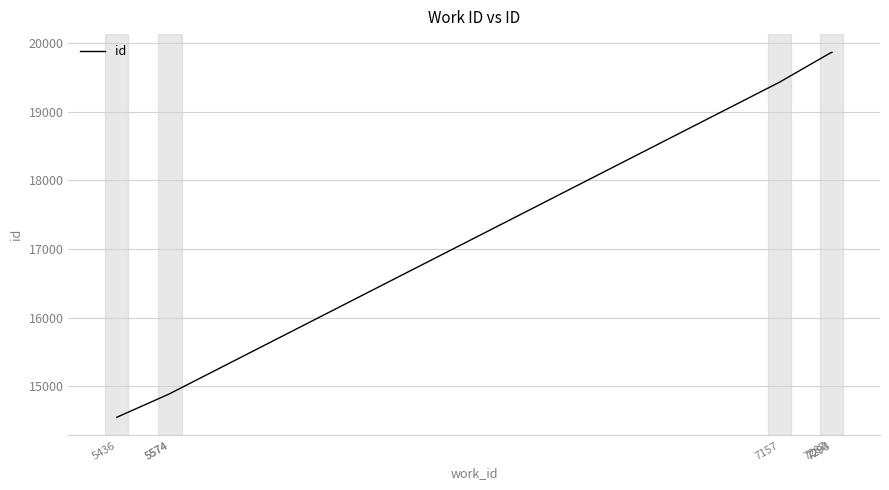

How many values exceed 19426?

3